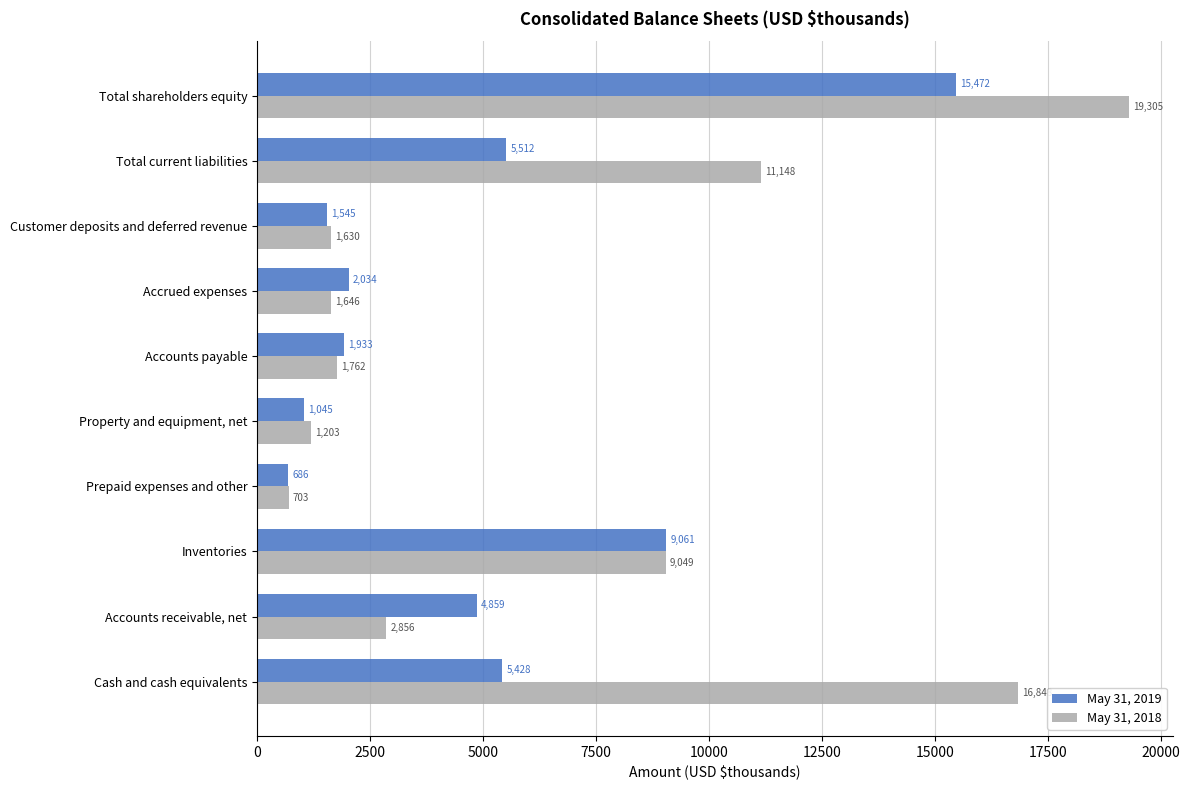

Rank the series at Accrued expenses from lowest to highest value.

May 31, 2018, May 31, 2019